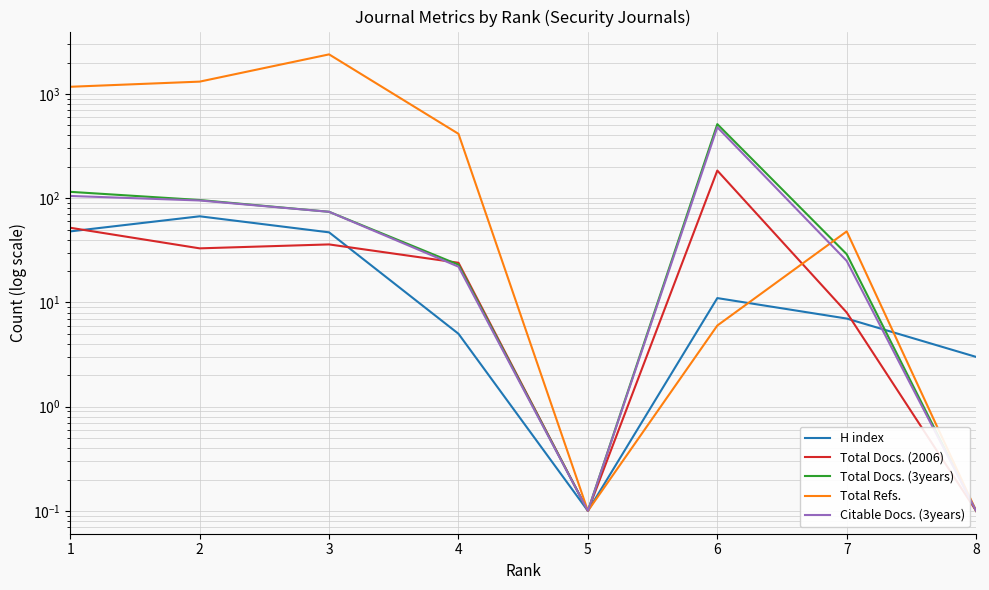

At 6, list the series in order from largest to smallest.

Total Docs. (3years), Citable Docs. (3years), Total Docs. (2006), H index, Total Refs.